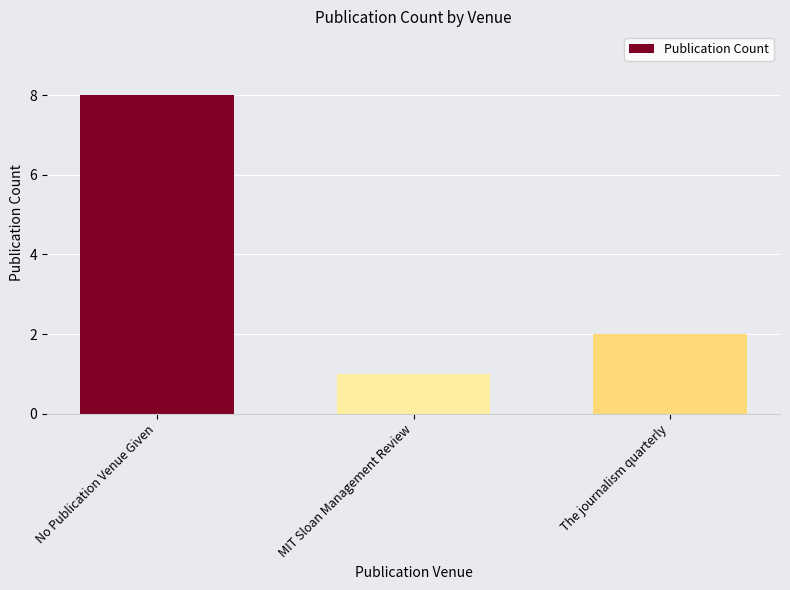

List the labels in order of value, smallest first.

MIT Sloan Management Review, The journalism quarterly, No Publication Venue Given